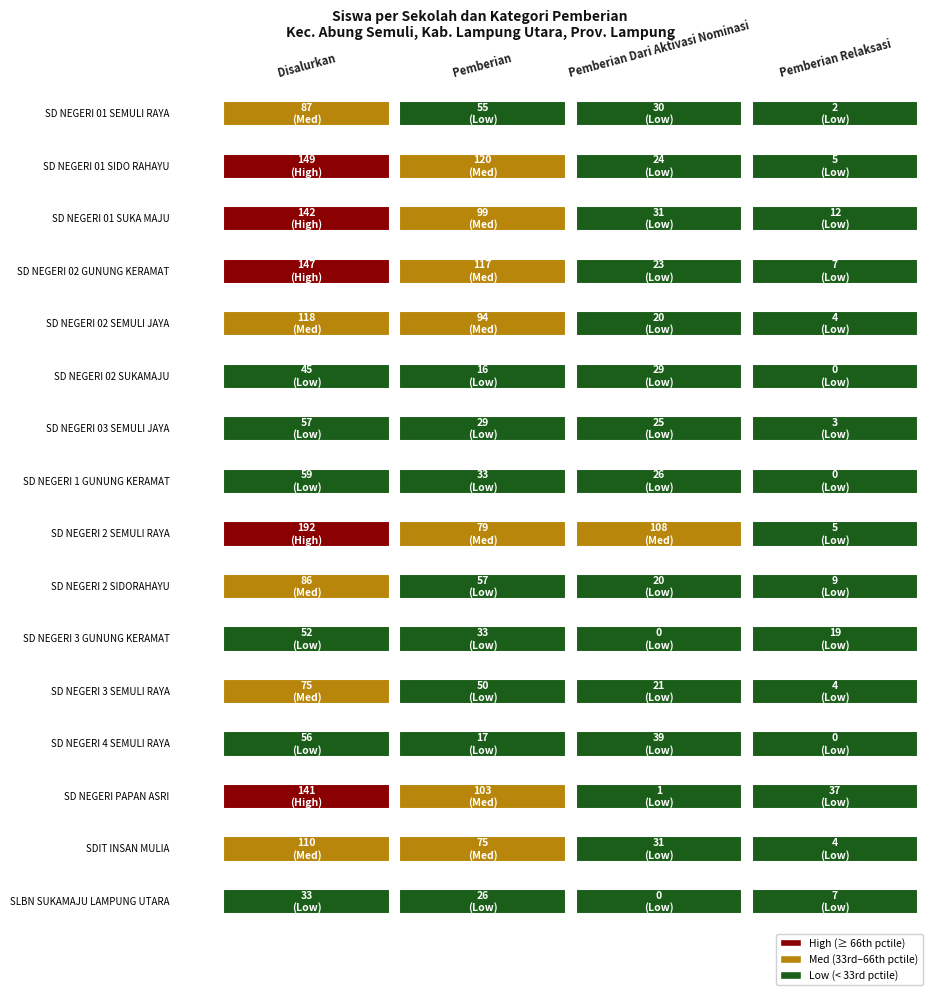

True or false: SD NEGERI 02 SUKAMAJU has a value of 29 at Disalurkan.

False